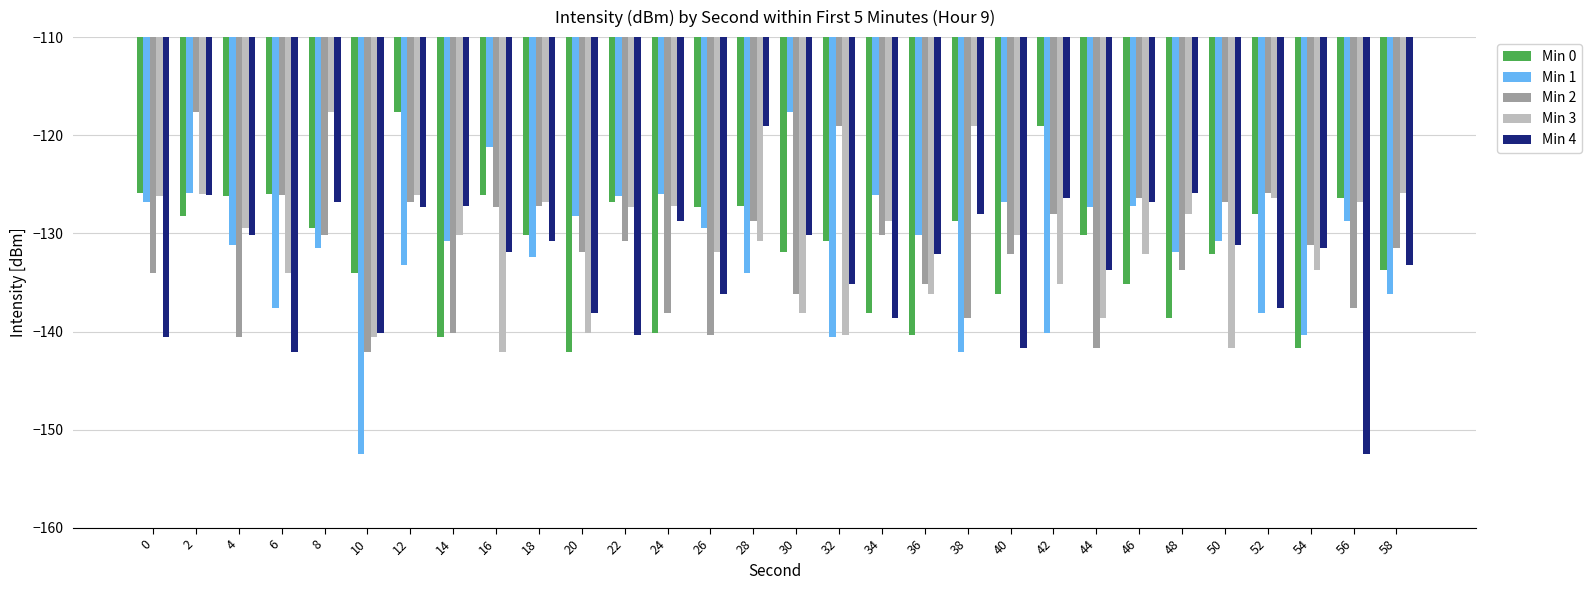

What is the total value across all series at 28?

-639.8